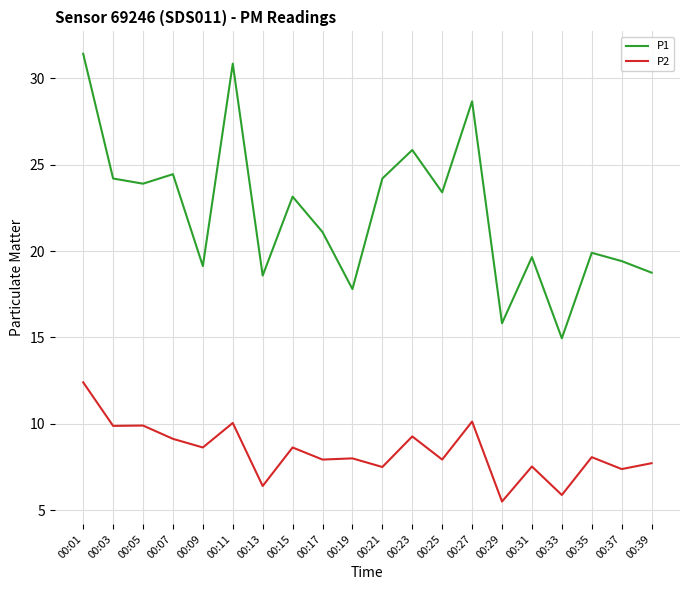

What is the minimum value shown in the chart?

5.5